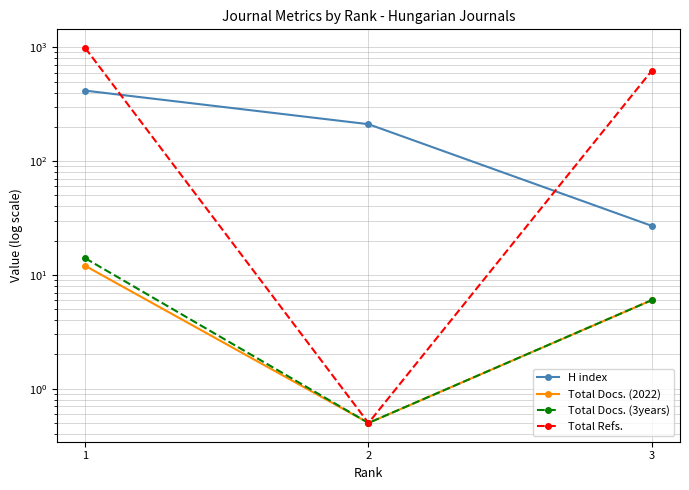

Rank the series by their maximum value, from highest to lowest.

Total Refs., H index, Total Docs. (3years), Total Docs. (2022)